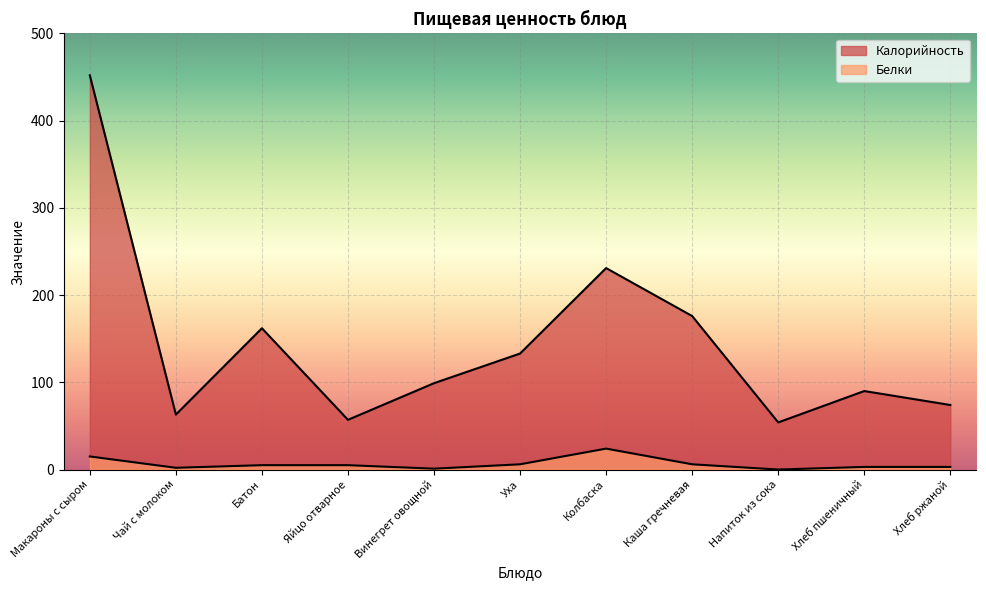

What is the minimum value for Калорийность?

54